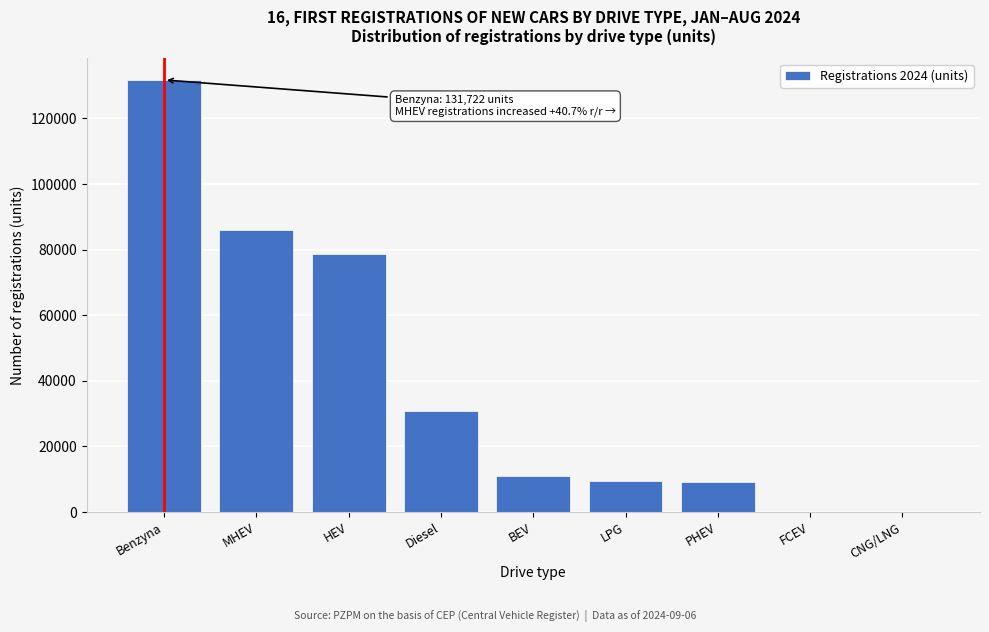

What is the maximum value shown in the chart?

131722